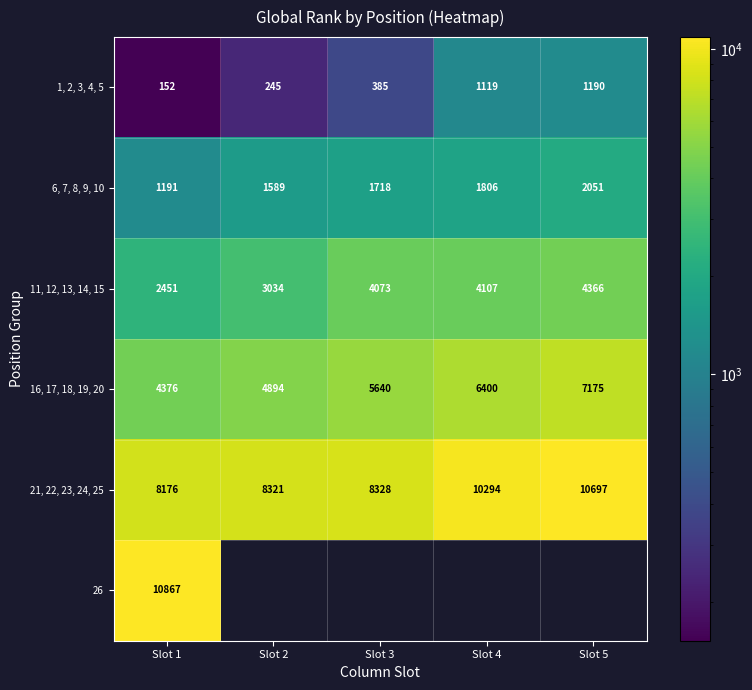

How many series are shown in this chart?

6